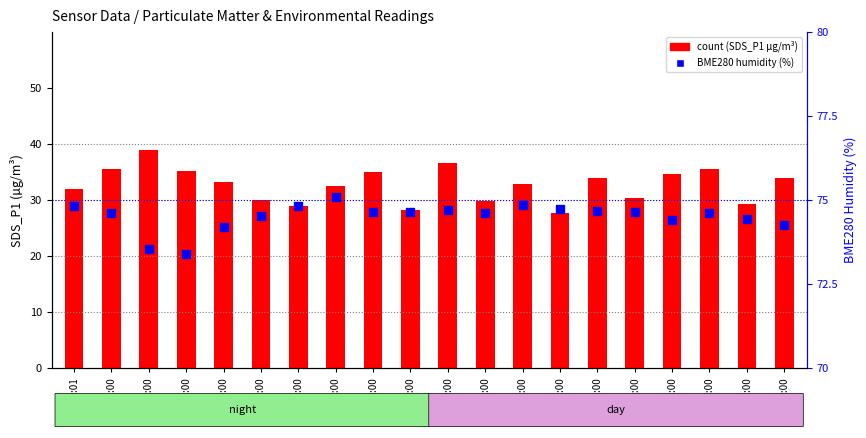

At which category is the sum across all series the highest?

02:00